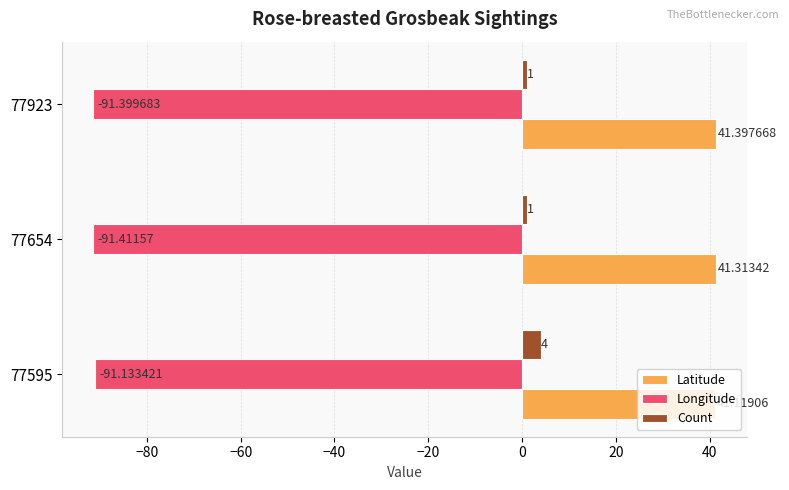

What is the average value of the Count series?

2.0